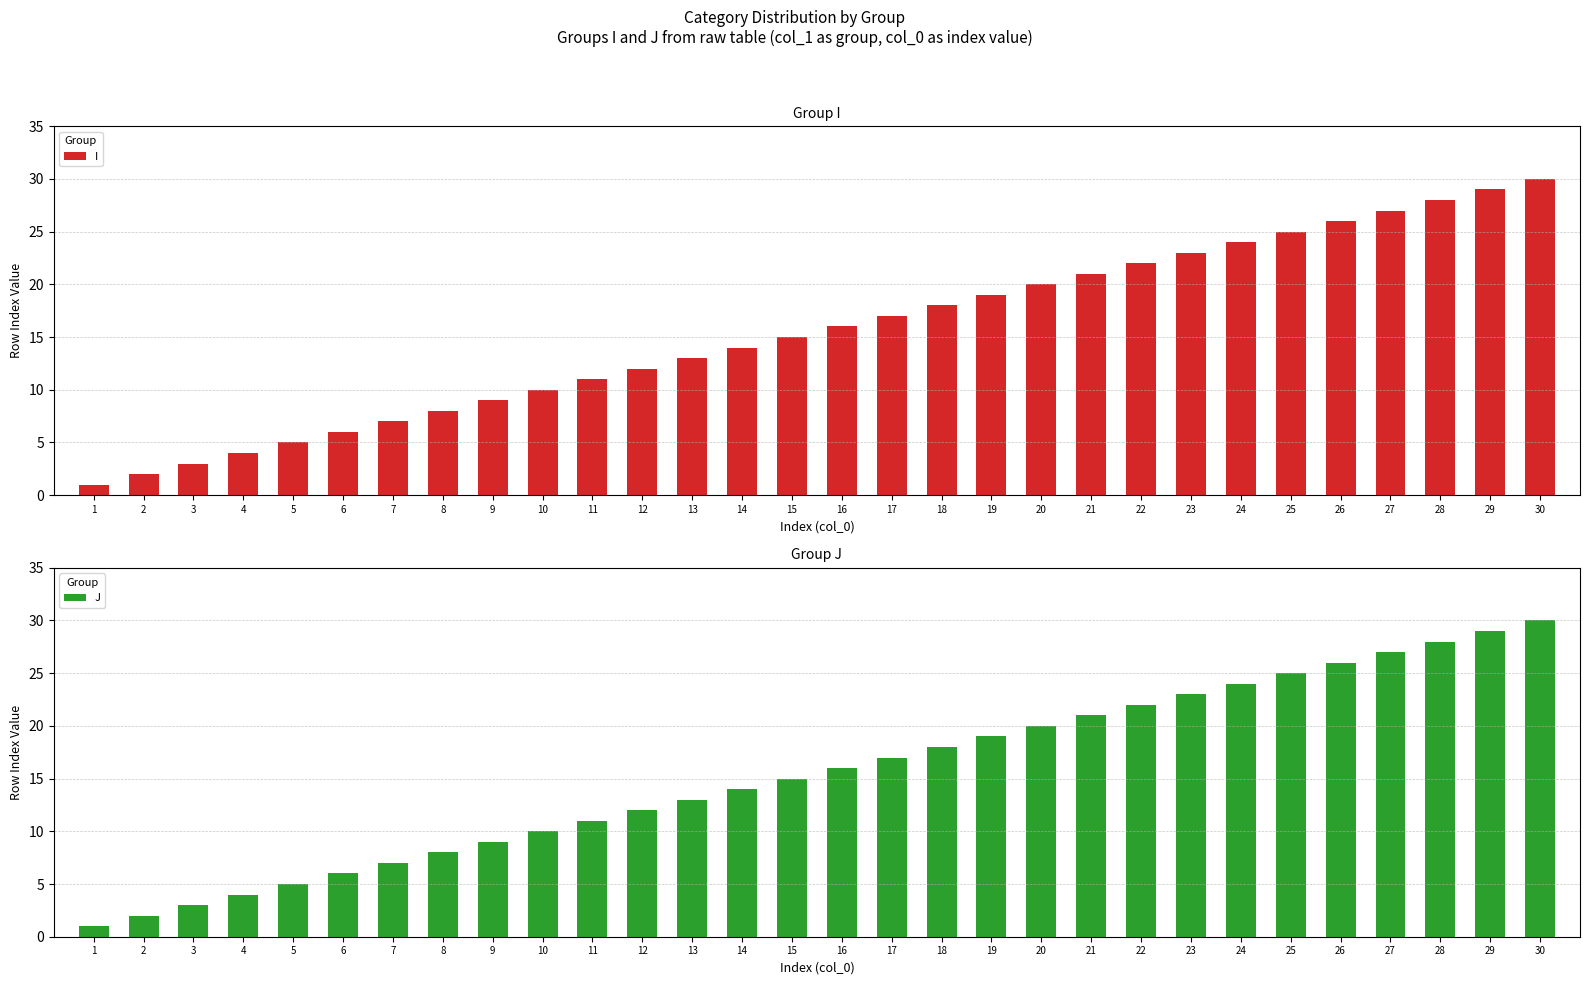

What is the difference between the maximum and minimum values in the I series?

29